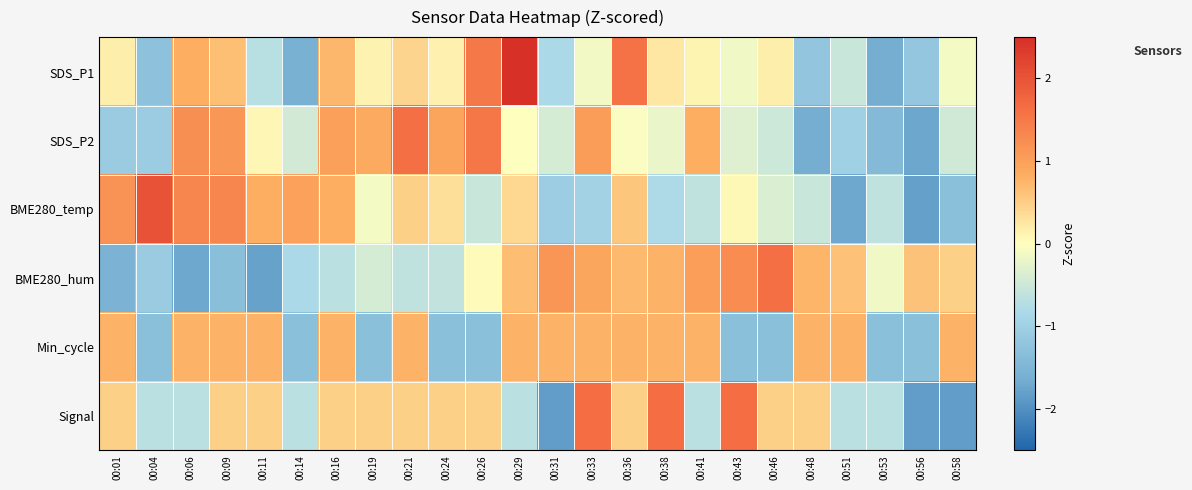

Between 00:04 and 00:51, which series saw the biggest shift?

BME280_temp